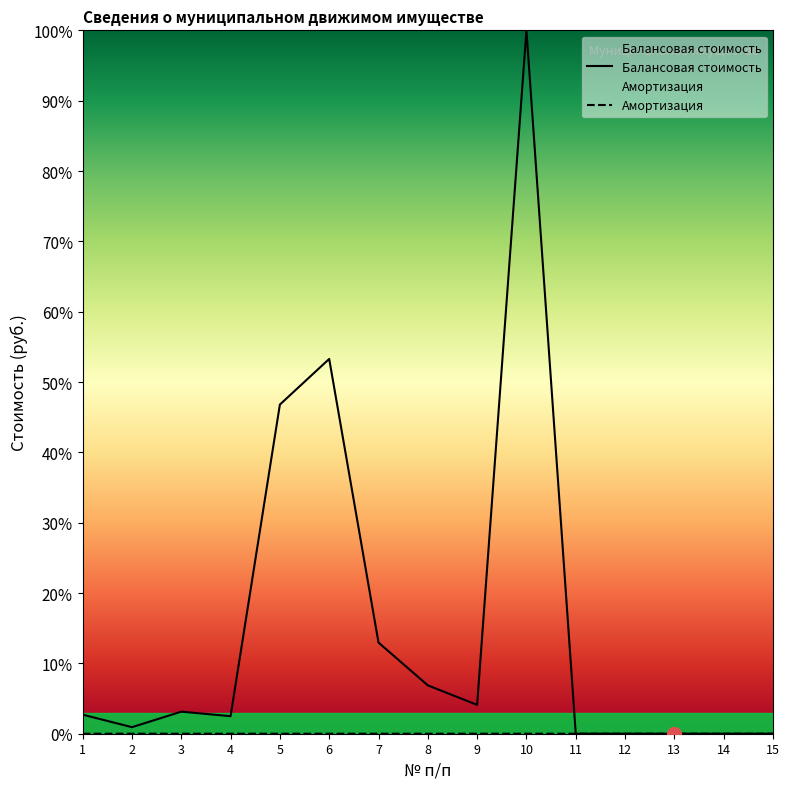

Is the value of Балансовая стоимость at 9 greater than the value of Амортизация at 11?

Yes